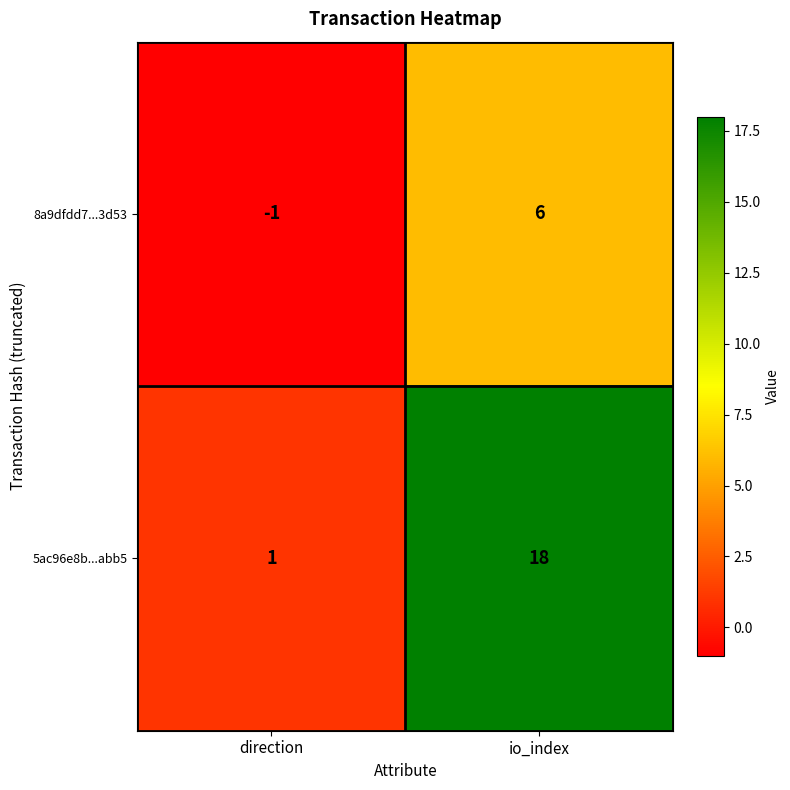

Read the 8a9dfdd7...3d53 value at io_index.

6